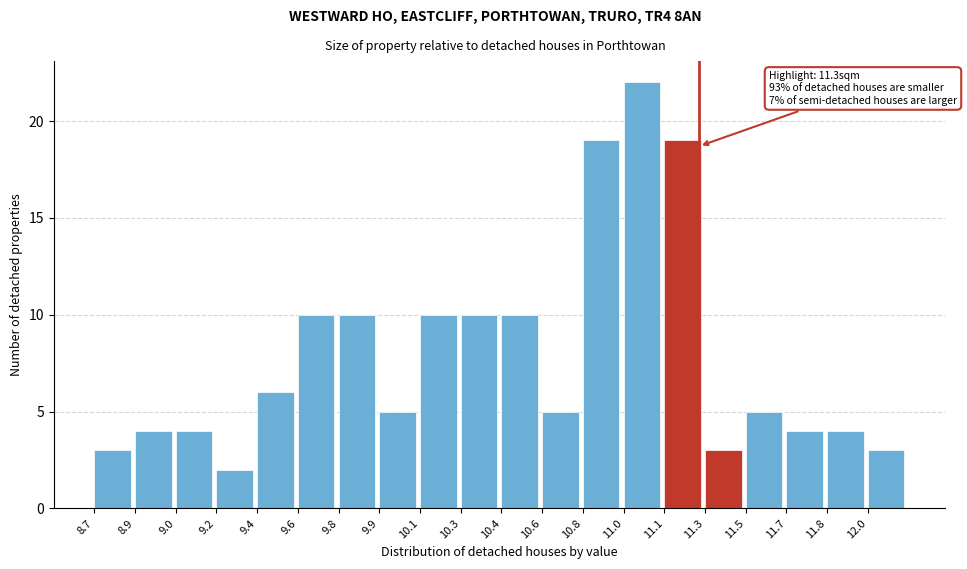

Reading left to right, transcribe all the data shown in this chart.

3	4	4	2	6	10	10	5	10	10	10	5	19	22	19	3	5	4	4	3